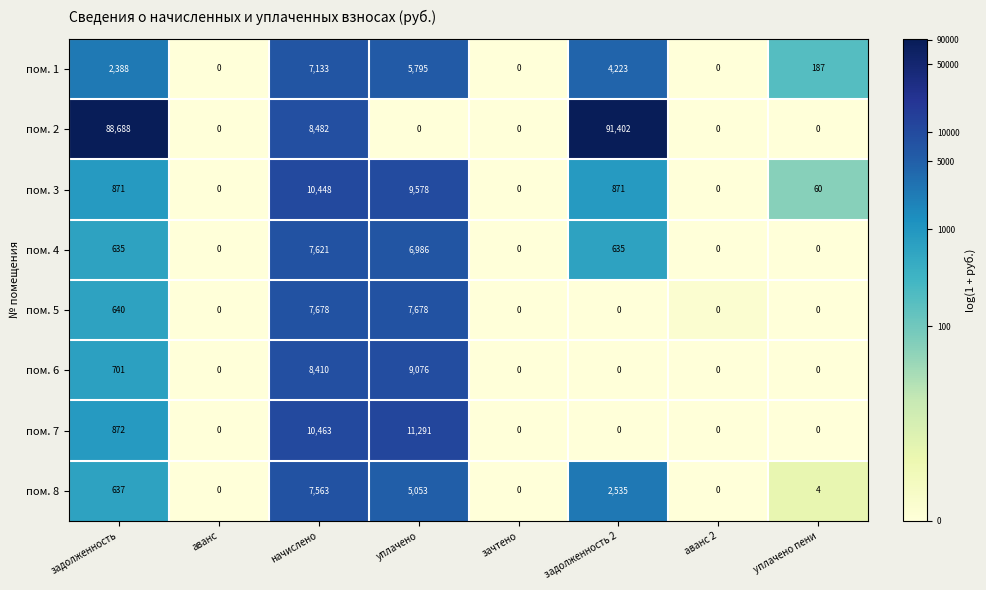

Between задолженность and начислено, which series saw the biggest shift?

пом. 2